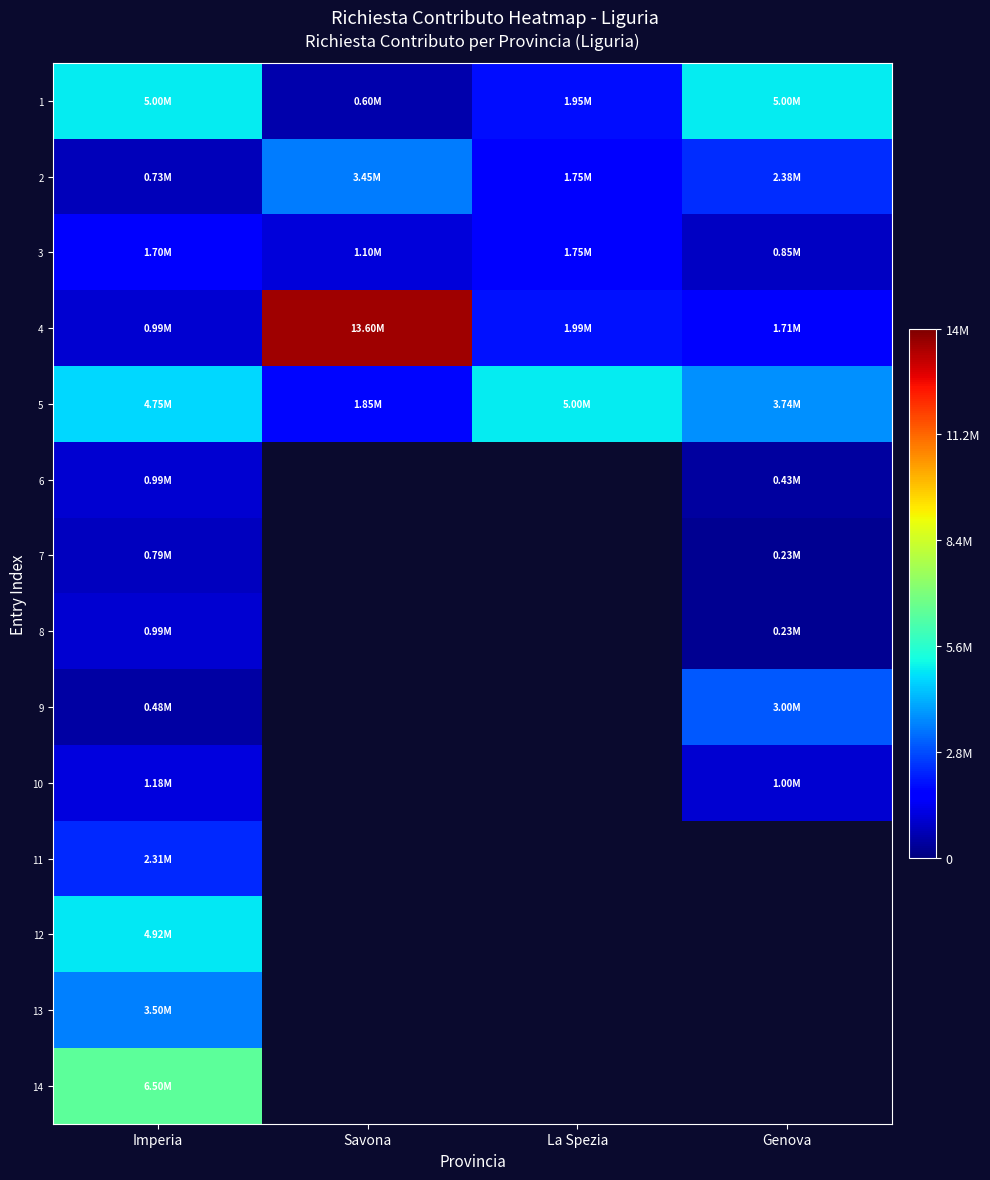

How many values in the 4 series are below 1987887?

2